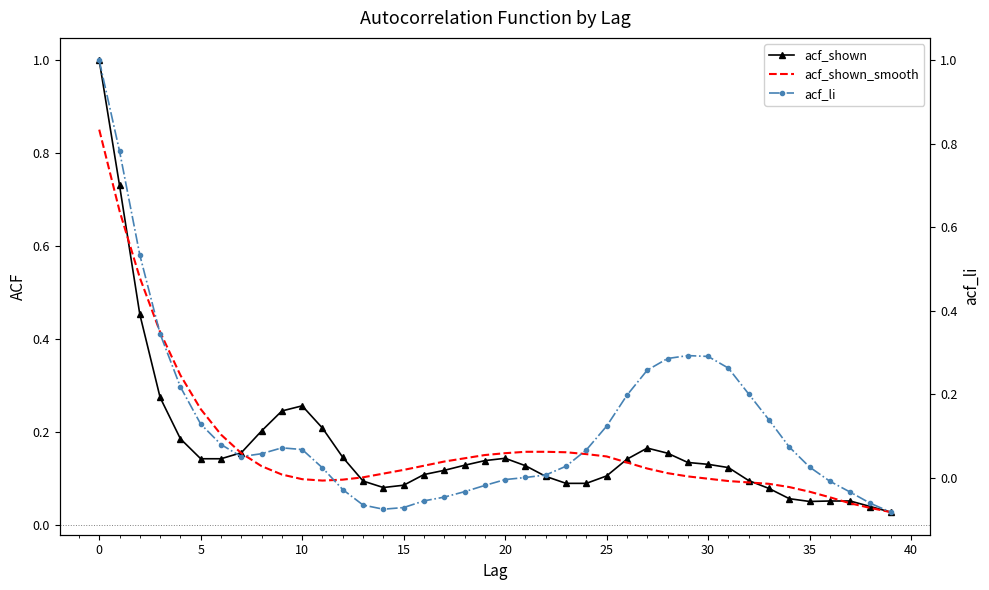

Reading right to left, transcribe all the data shown in this chart.

acf_shown: 0.0	0.0	0.1	0.1	0.1	0.1	0.1	0.1	0.1	0.1	0.1	0.2	0.2	0.1	0.1	0.1	0.1	0.1	0.1	0.1	0.1	0.1	0.1	0.1	0.1	0.1	0.1	0.1	0.2	0.3	0.2	0.2	0.2	0.1	0.1	0.2	0.3	0.5	0.7	1.0
acf_shown_smooth: 0.0	0.0	0.0	0.1	0.1	0.1	0.1	0.1	0.1	0.1	0.1	0.1	0.1	0.1	0.1	0.2	0.2	0.2	0.2	0.2	0.1	0.1	0.1	0.1	0.1	0.1	0.1	0.1	0.1	0.1	0.1	0.1	0.2	0.2	0.2	0.3	0.4	0.5	0.7	0.9
acf_li: -0.1	-0.1	-0.0	-0.0	0.0	0.1	0.1	0.2	0.3	0.3	0.3	0.3	0.3	0.2	0.1	0.1	0.0	0.0	0.0	-0.0	-0.0	-0.0	-0.0	-0.1	-0.1	-0.1	-0.1	-0.0	0.0	0.1	0.1	0.1	0.1	0.1	0.1	0.2	0.3	0.5	0.8	1.0